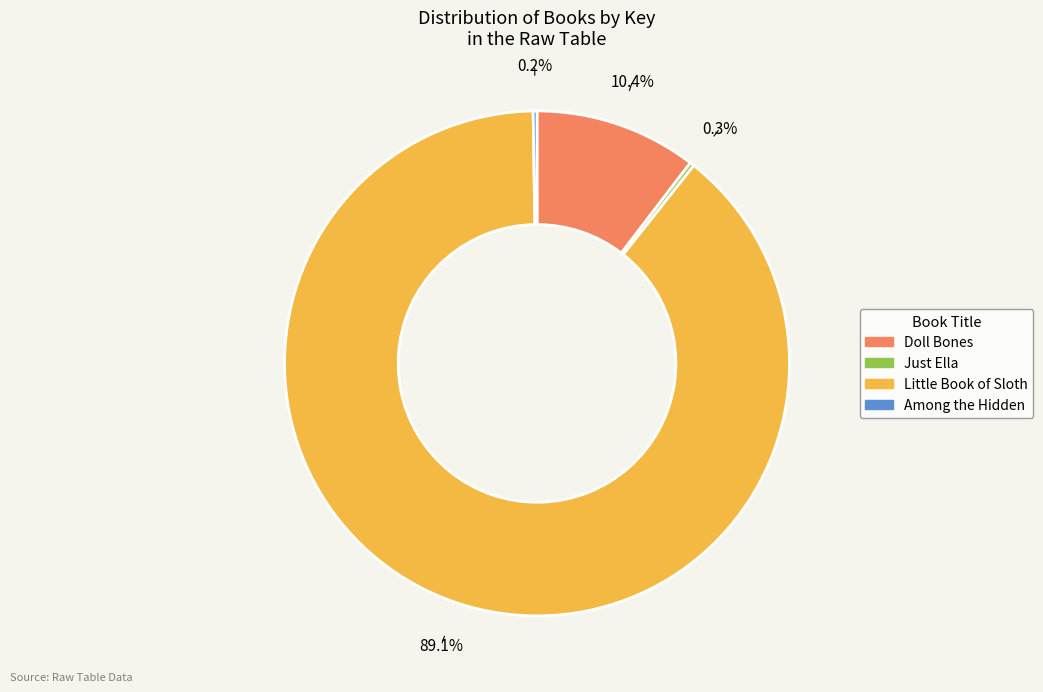

Between Just Ella and Doll Bones, which is larger?

Doll Bones